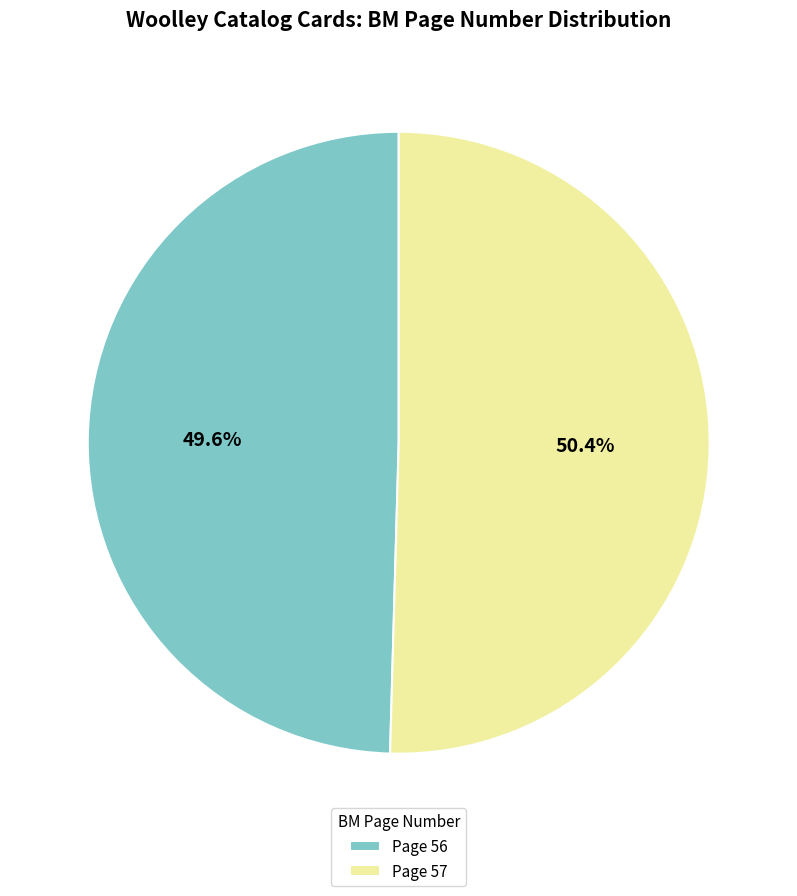

To the nearest percent, what is the difference between the largest and smallest slice percentages?

1%